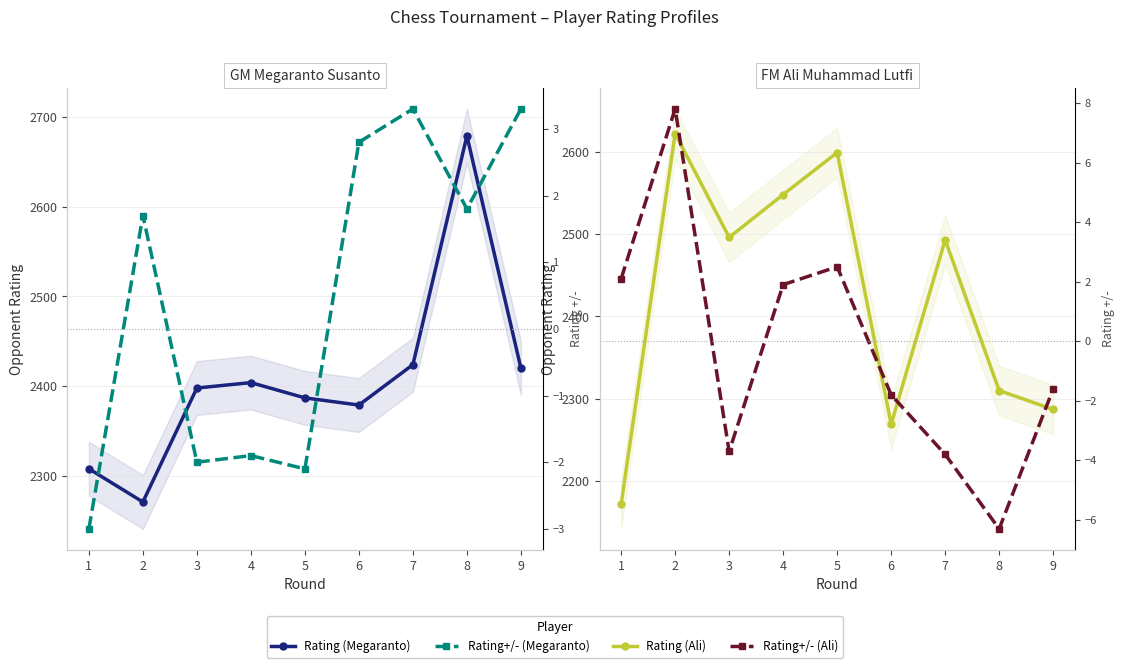

At which category is the sum across all series the highest?

5